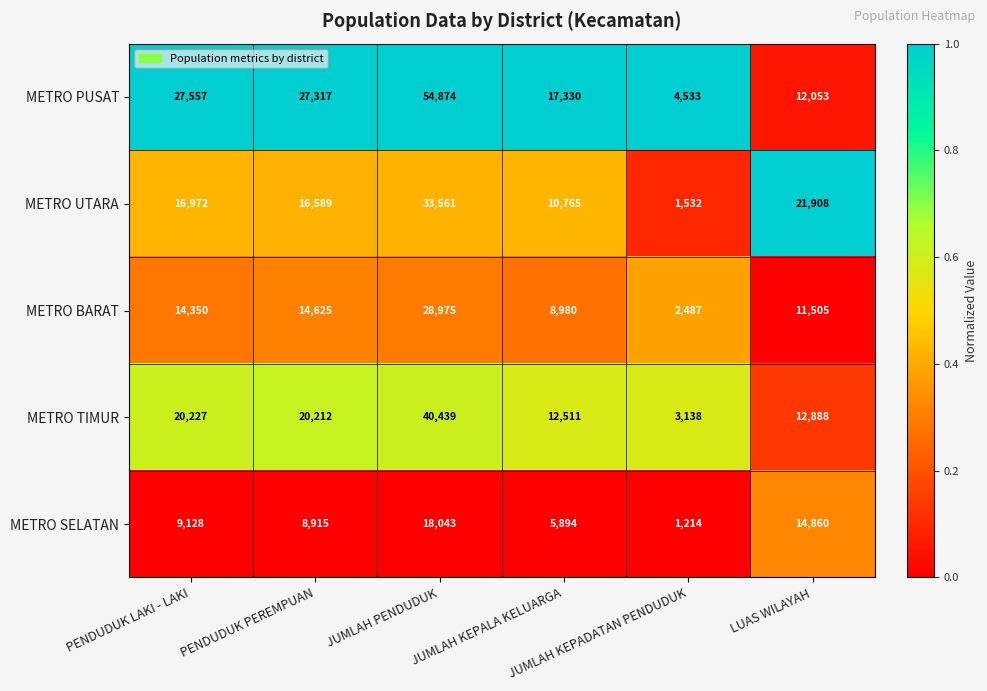

How many METRO SELATAN values are between 5894 and 14860?

4